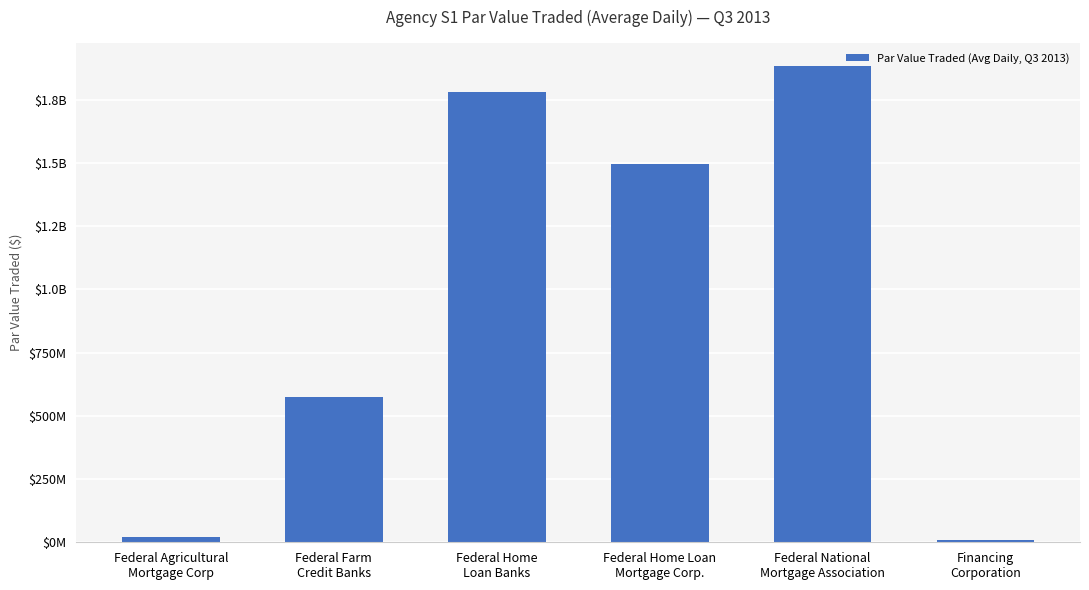

What is the change in value from Federal Agricultural
Mortgage Corp to Federal Farm
Credit Banks?

+555467109.4